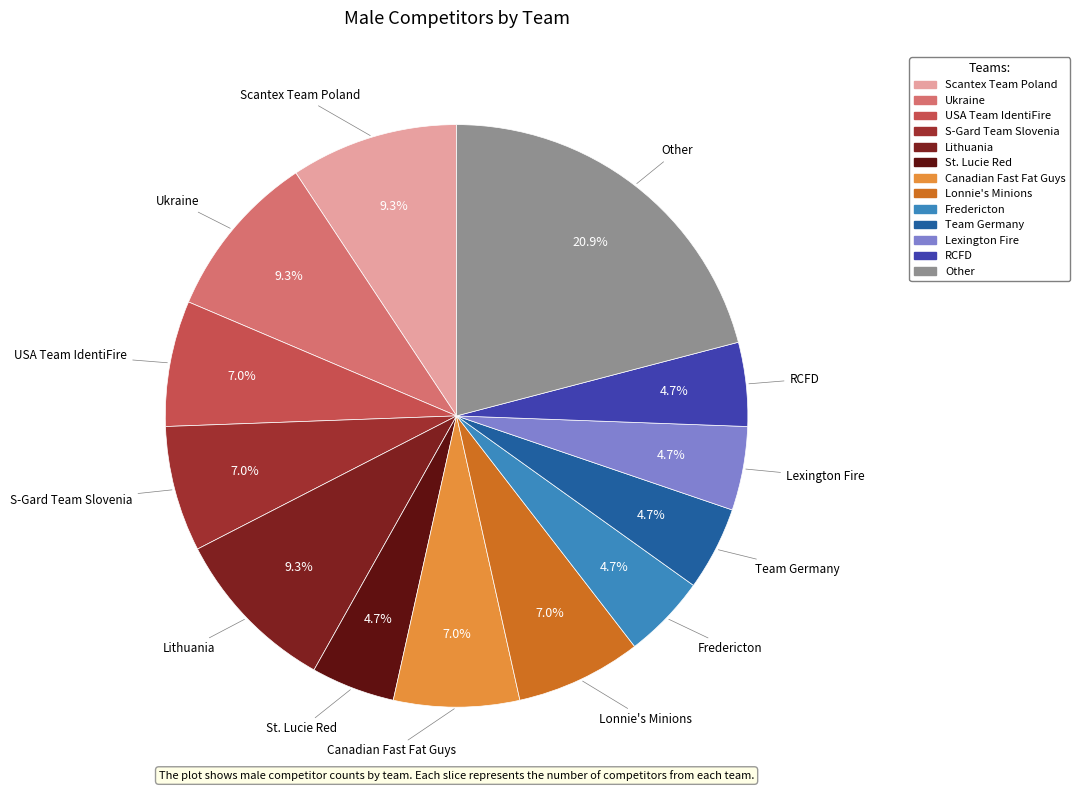

Does any single category account for the majority?

No